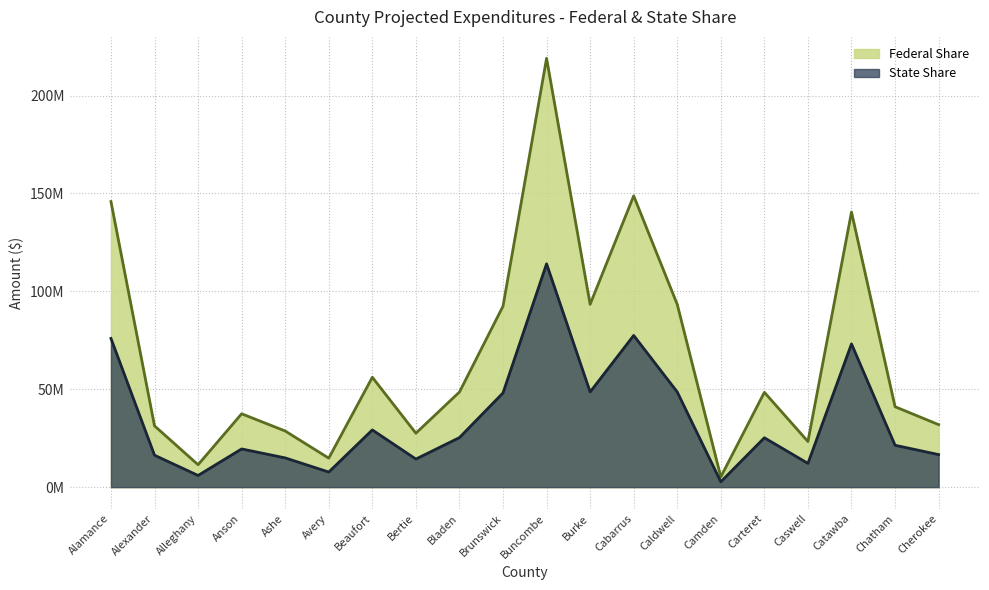

How many interior local peaks does the Federal Share series have?

6